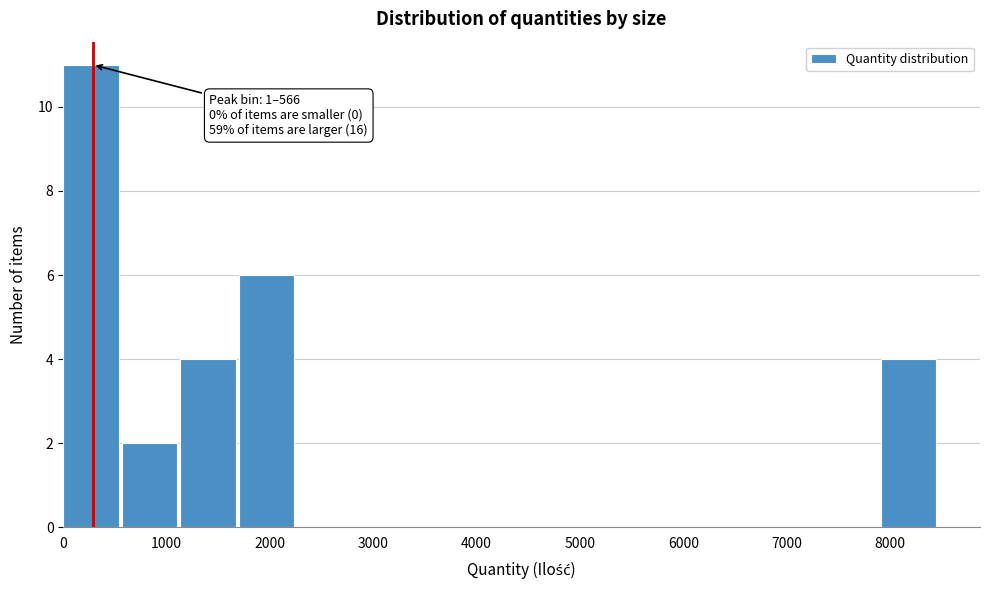

Over which range of the x-axis is the bar tallest?

0 to 600